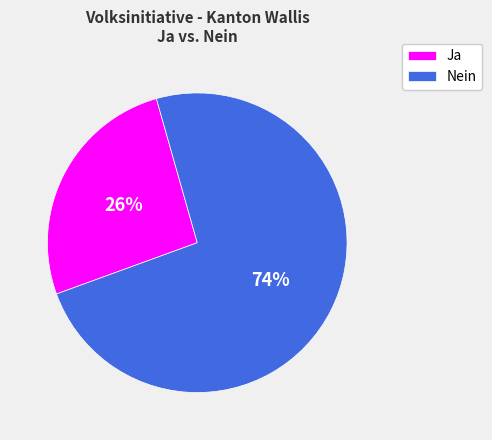

What percentage is the Nein slice, to the nearest percent?

74%